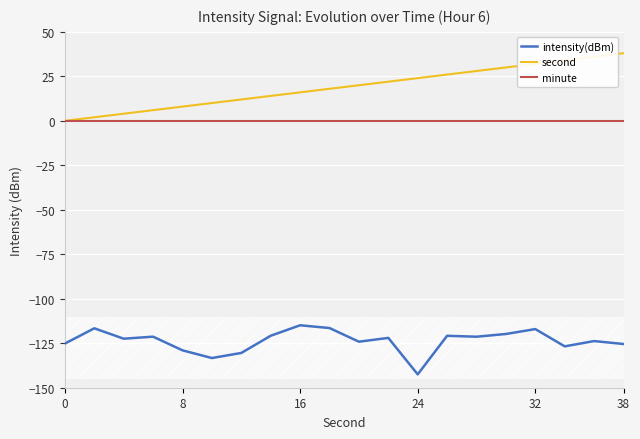

True or false: intensity(dBm) and minute intersect in this chart.

False